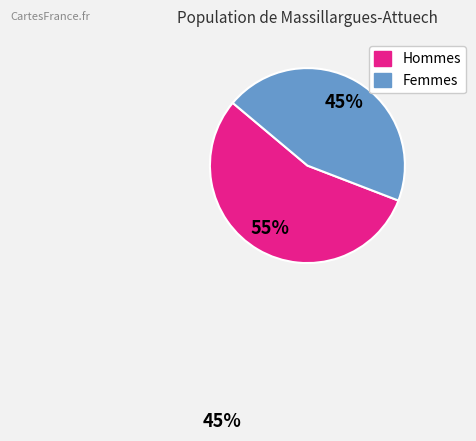

To the nearest percent, what is the average slice percentage?

50%